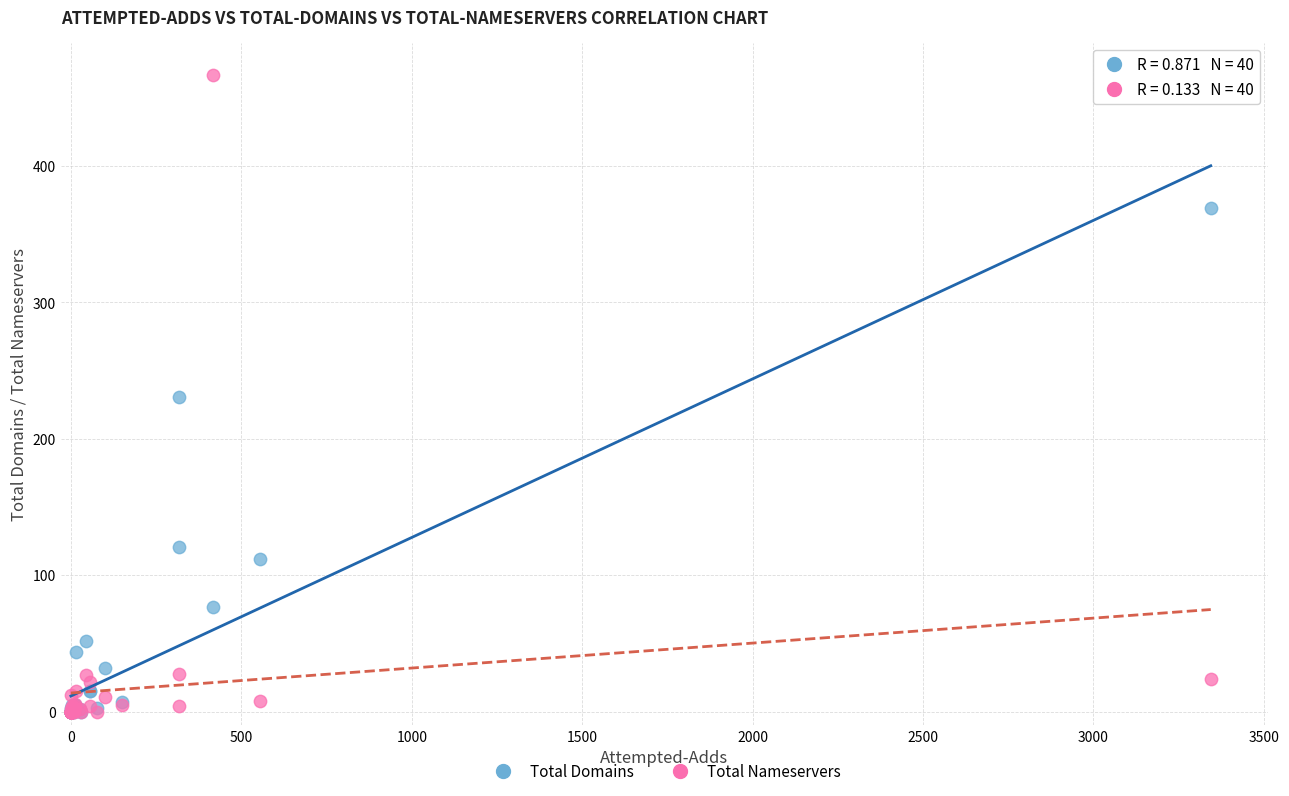

In the Total Domains series, what Y value is closest to 184?

231